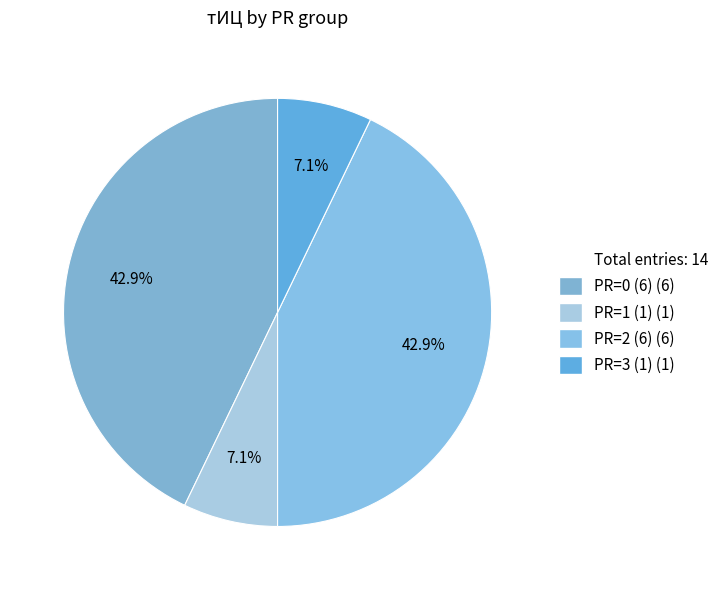

How many slices are in this pie chart?

4